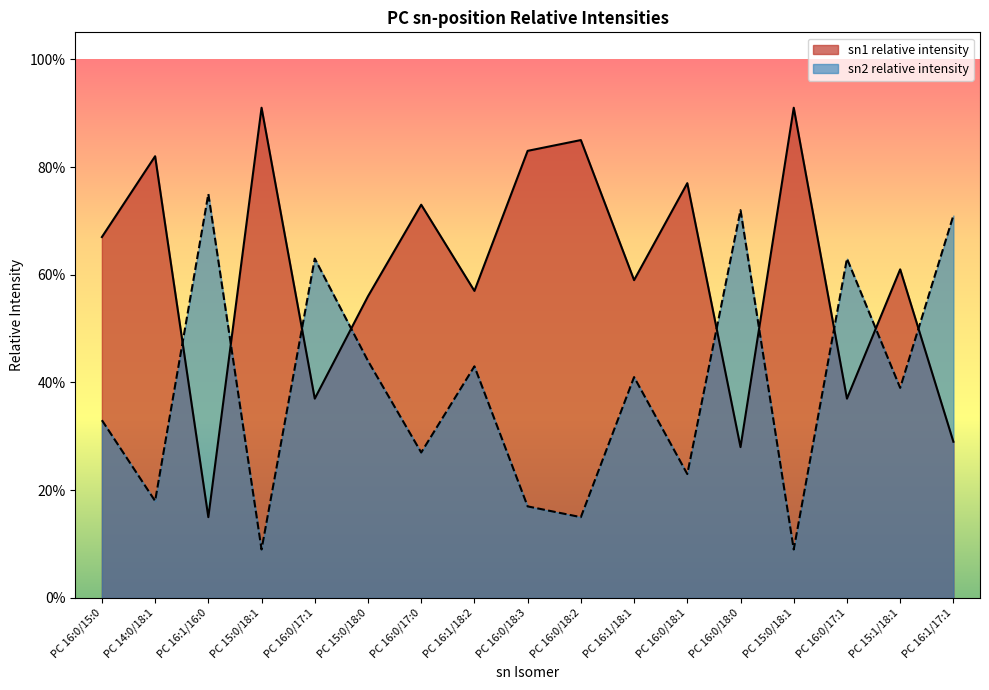

How many sn2 relative intensity values are between 0 and 1?

17